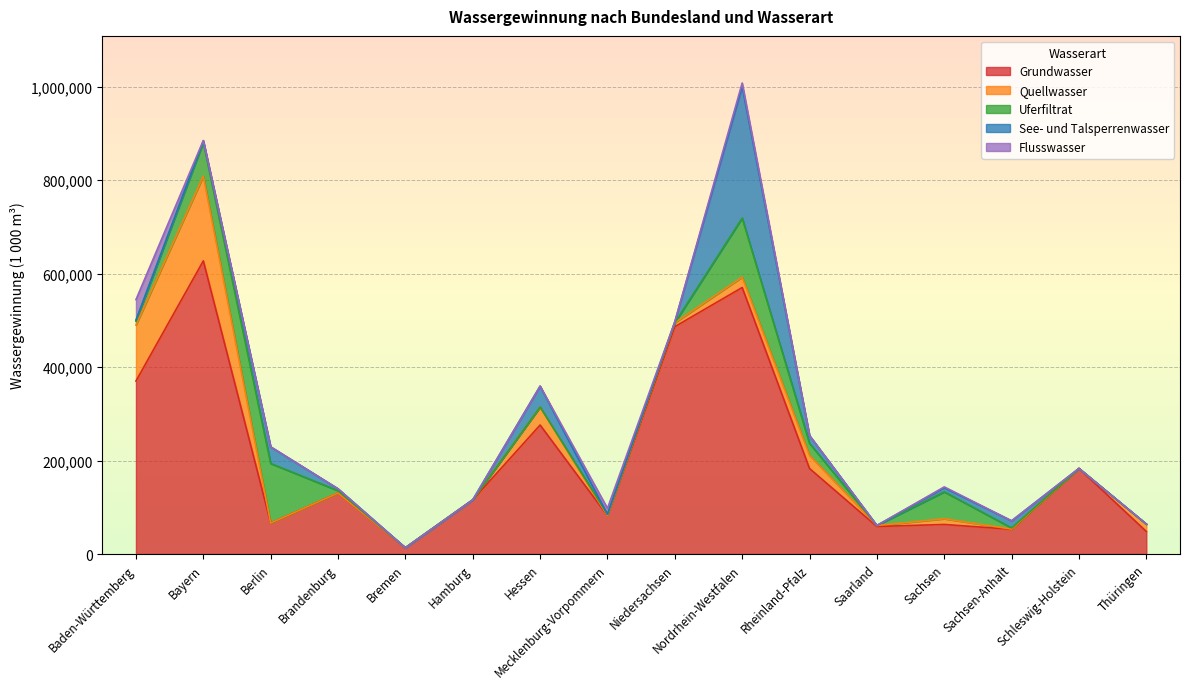

What is the spread (max minus min) of values at Baden-Württemberg?

367544